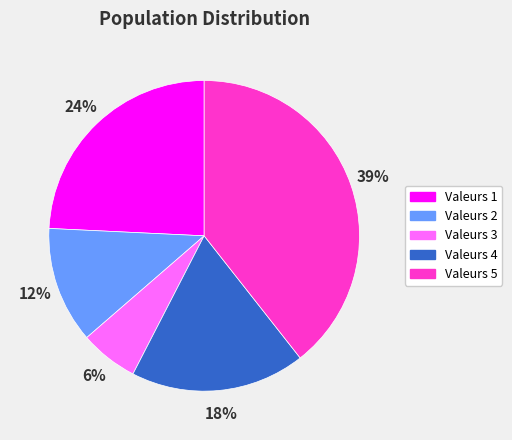

To the nearest percent, what is the difference between the largest and smallest slice percentages?

33%